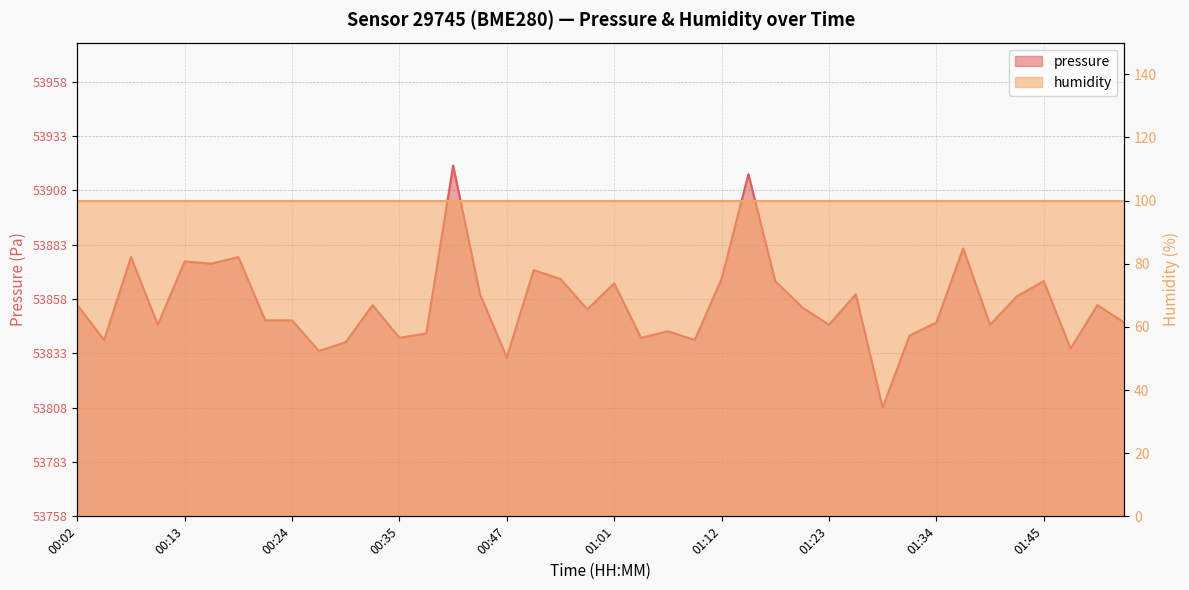

What position from the right is 00:04?

39